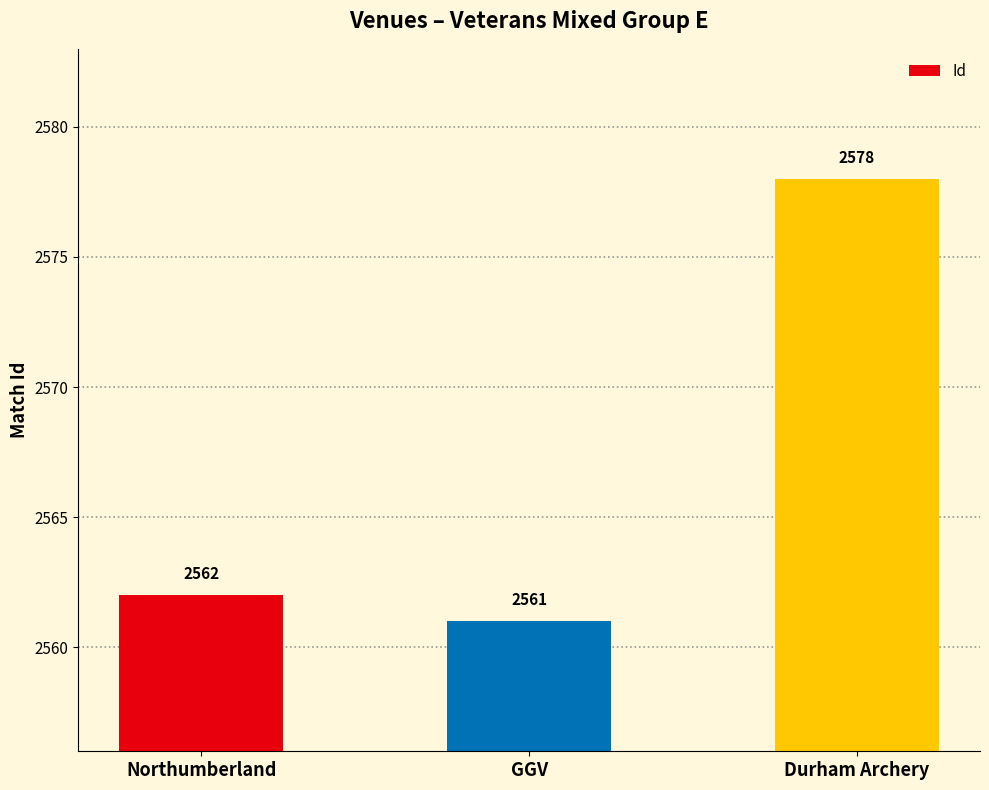

What position from the right is Durham Archery?

1